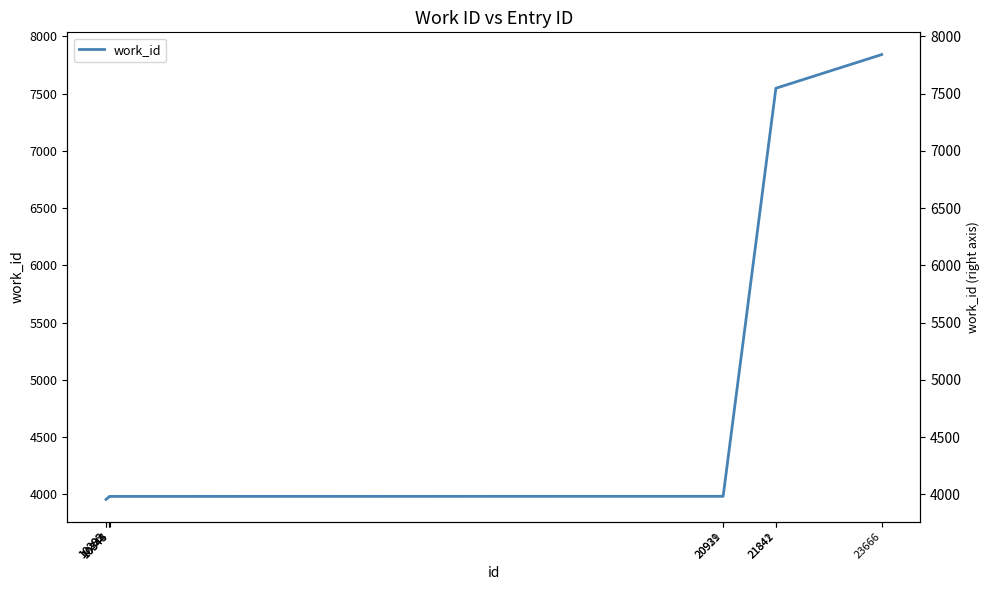

What is the greatest value displayed?

7842